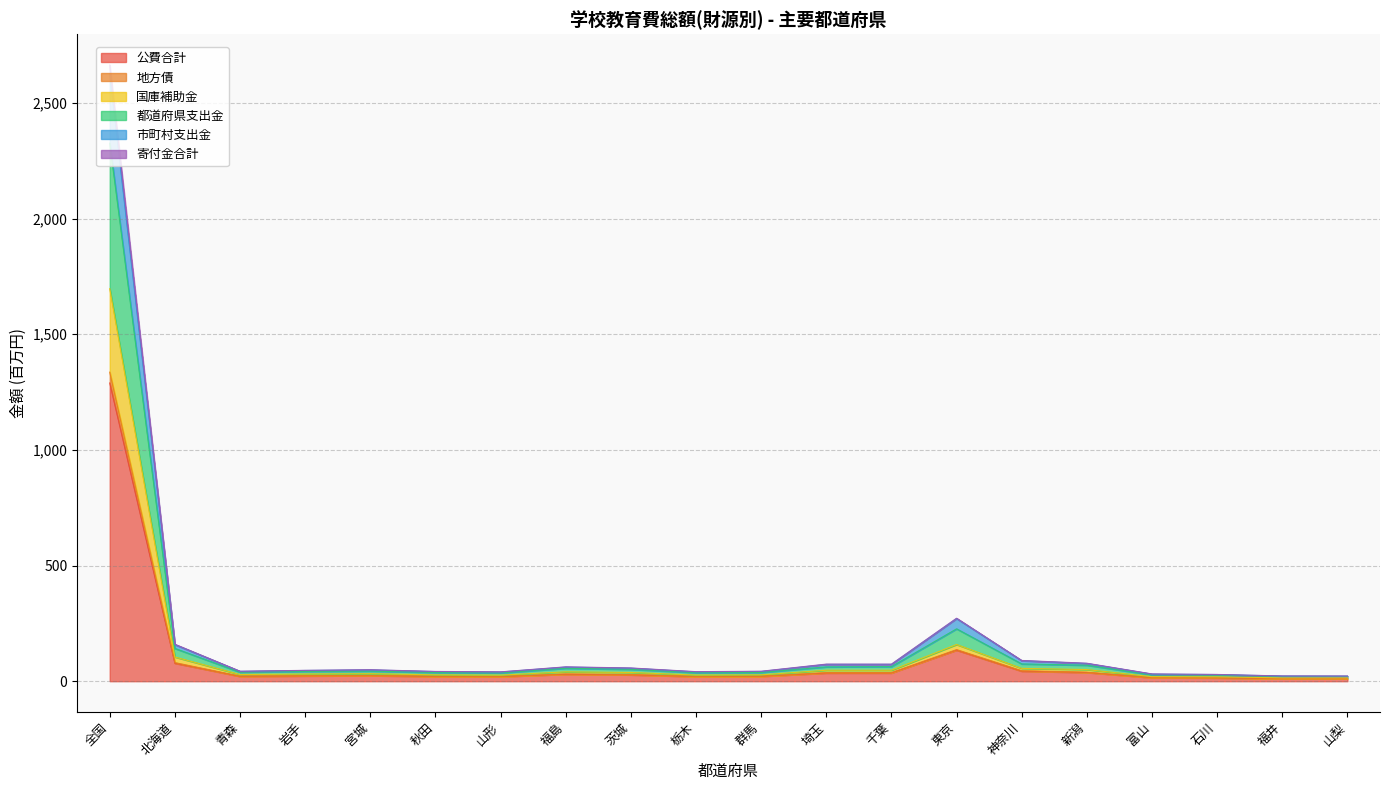

Which label corresponds to the largest value in the chart?

全国